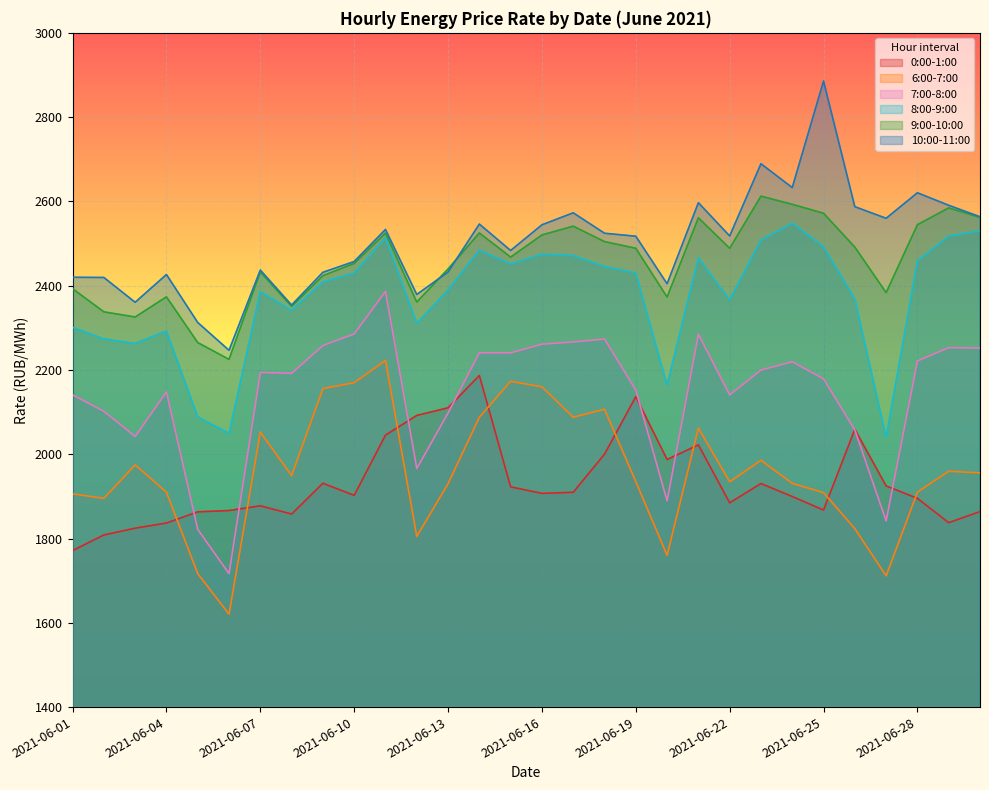

Reading left to right, extract all data points from this chart.

0:00-1:00: 1771.3	1808.5	1824.6	1836.8	1863.3	1866.4	1877.6	1858.1	1931.1	1902.4	2045.3	2092.1	2110.2	2186.9	1922.6	1907.2	1909.7	2000.1	2136.6	1987.5	2022.3	1884.7	1930.5	1899.6	1867.6	2059.1	1924.9	1895.3	1837.6	1863.9
6:00-7:00: 1905.9	1895.4	1974.7	1909.7	1716.7	1620.4	2052.6	1949.2	2155.8	2169.9	2222.7	1805.0	1930.2	2087.8	2173.2	2159.9	2087.9	2106.7	1934.9	1760.1	2062.0	1934.6	1985.5	1930.9	1908.8	1823.3	1711.4	1910.1	1959.6	1955.8
7:00-8:00: 2141.0	2102.0	2042.3	2148.0	1821.7	1716.6	2194.1	2192.1	2258.1	2285.6	2386.5	1966.1	2097.9	2240.7	2240.7	2261.2	2266.5	2273.4	2152.2	1889.4	2284.8	2140.9	2199.8	2219.5	2179.1	2057.5	1841.8	2221.4	2252.9	2252.1
8:00-9:00: 2301.1	2273.8	2262.8	2292.4	2088.9	2049.4	2385.8	2341.8	2408.9	2430.0	2513.5	2310.9	2389.7	2484.7	2451.4	2474.9	2471.5	2445.7	2430.1	2164.6	2466.1	2366.1	2508.8	2548.3	2492.3	2368.7	2040.4	2458.7	2517.7	2530.5
9:00-10:00: 2392.9	2338.0	2325.7	2373.6	2265.0	2225.1	2432.9	2350.9	2423.7	2452.9	2524.9	2361.2	2439.7	2525.1	2467.8	2520.3	2541.2	2504.6	2488.8	2373.1	2561.2	2488.8	2612.4	2593.1	2571.9	2491.5	2383.5	2544.7	2584.6	2562.1
10:00-11:00: 2419.9	2419.5	2360.6	2426.5	2312.7	2246.7	2437.1	2354.1	2431.8	2457.4	2533.4	2379.1	2432.5	2546.2	2483.5	2544.4	2573.0	2524.4	2517.4	2404.6	2596.9	2518.0	2689.4	2632.8	2885.6	2587.5	2559.9	2620.5	2590.8	2563.6